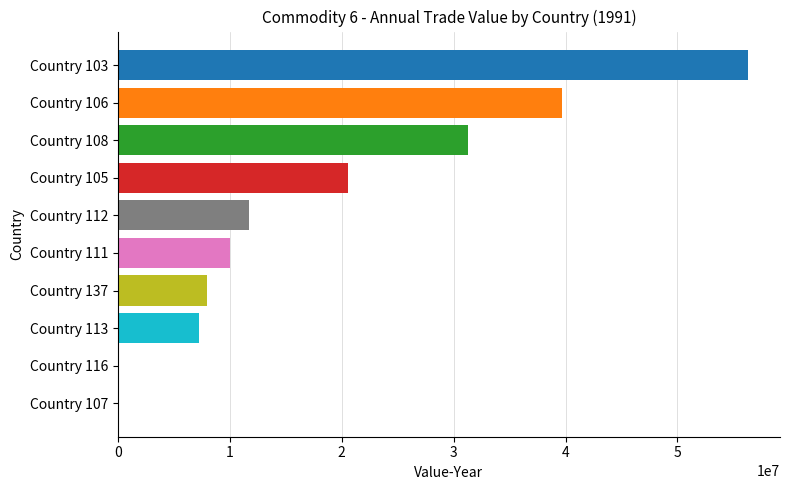

Which has a higher value, Country 113 or Country 106?

Country 106